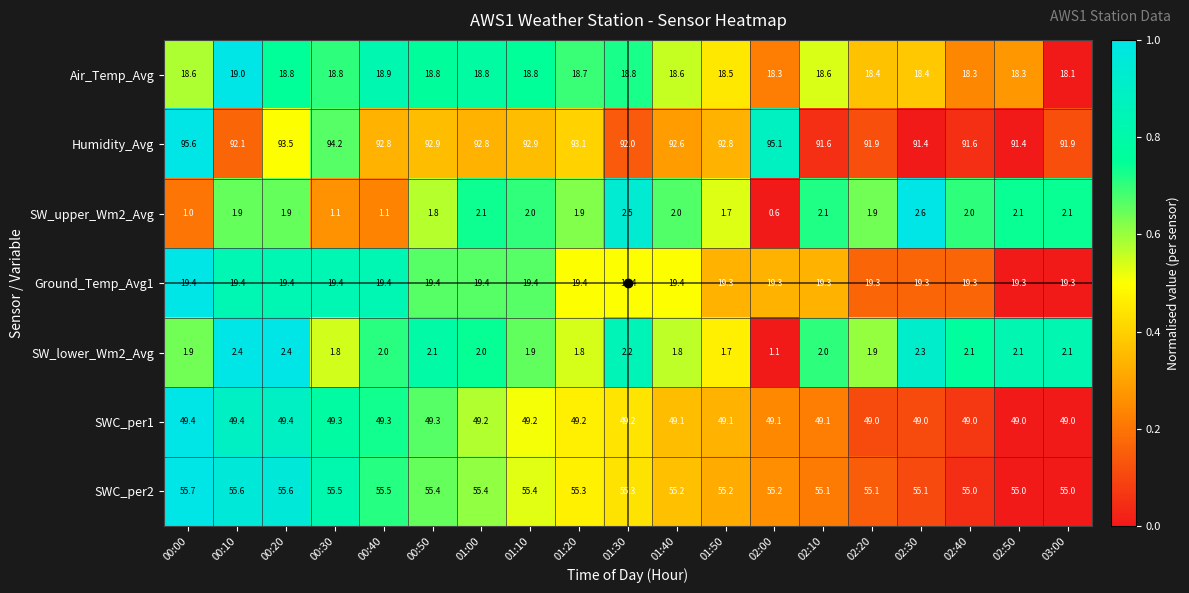

How many distinct data groups are displayed?

7